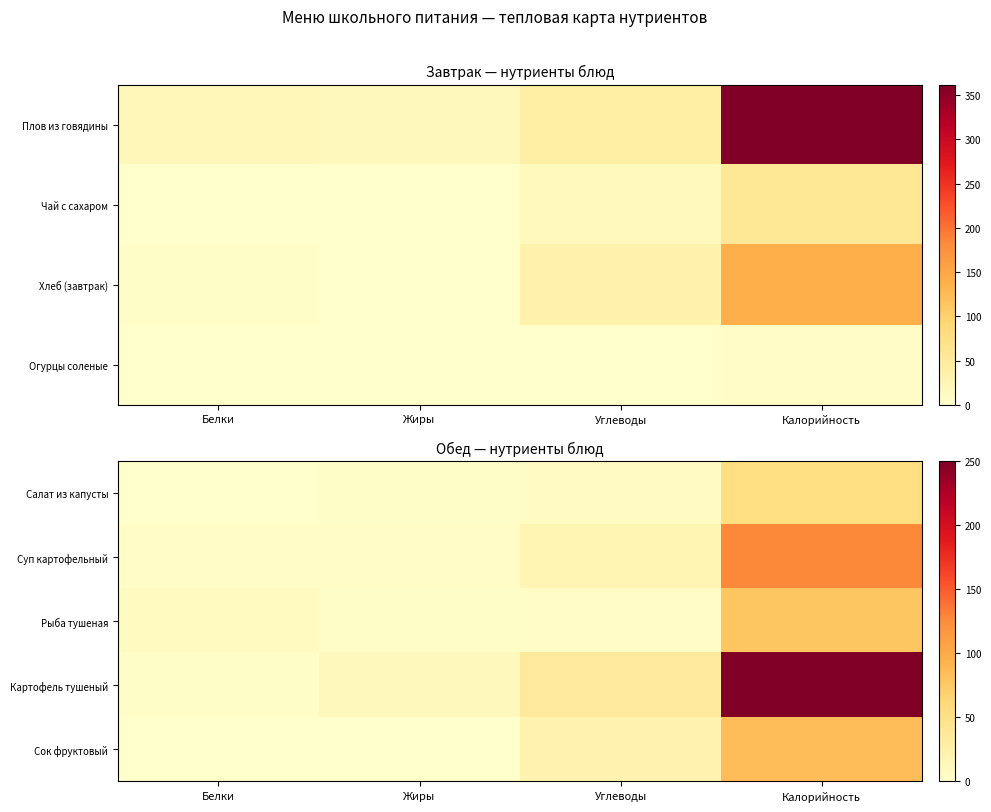

At how many categories does at least one series exceed 86?

1